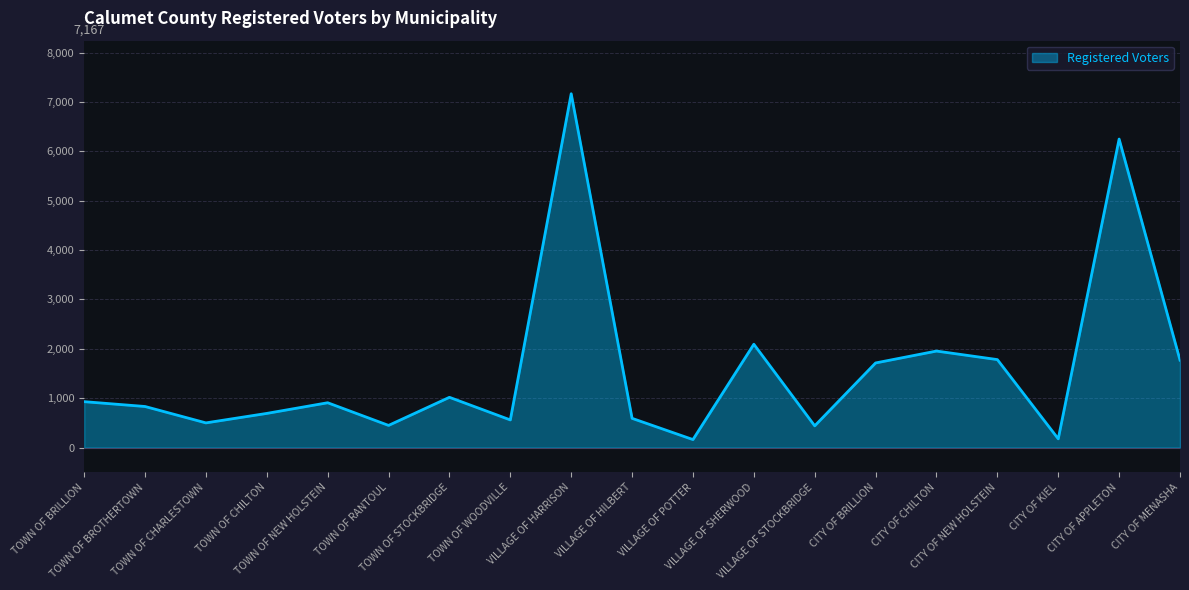

What is the difference between the maximum and minimum values?

7005